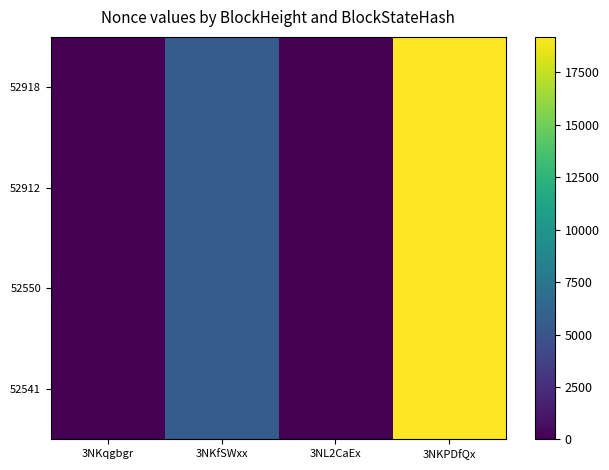

Reading right to left, what are all the values shown in this chart?

52918: 3NKPDfQx=19185	3NL2CaEx=0	3NKfSWxx=5600	3NKqgbgr=1
52912: 3NKPDfQx=19185	3NL2CaEx=0	3NKfSWxx=5600	3NKqgbgr=1
52550: 3NKPDfQx=19185	3NL2CaEx=0	3NKfSWxx=5600	3NKqgbgr=1
52541: 3NKPDfQx=19185	3NL2CaEx=0	3NKfSWxx=5600	3NKqgbgr=1